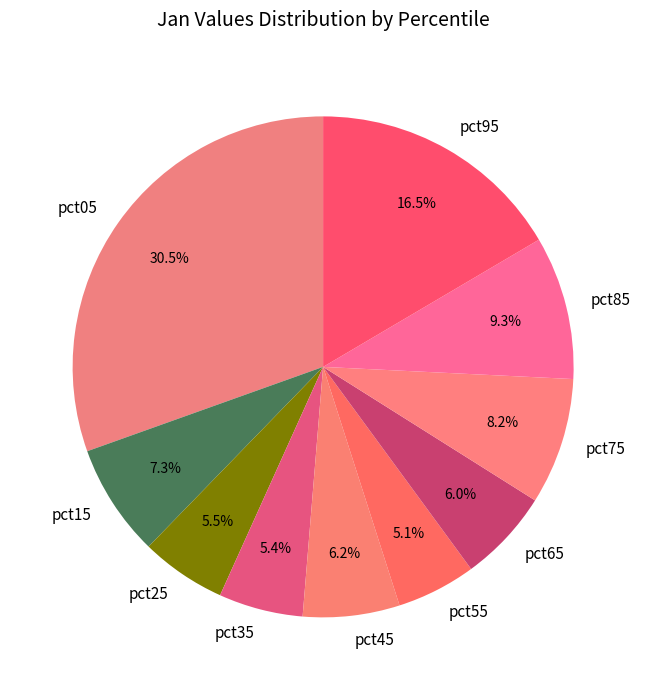

To the nearest percent, what is the difference between the pct85 and pct45 slice percentages?

3%